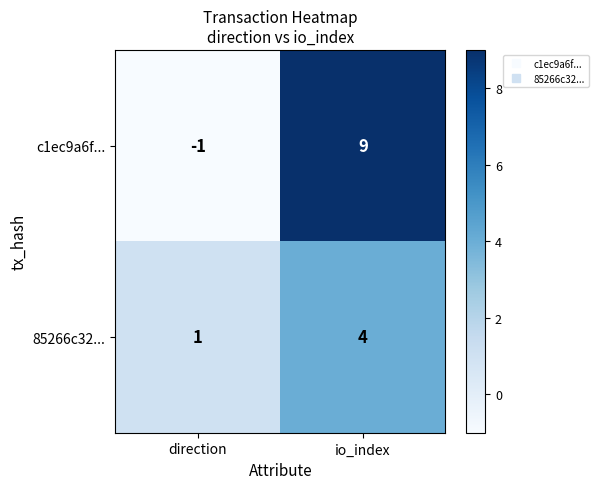

Reading right to left, what are all the values shown in this chart?

c1ec9a6f...: io_index=9	direction=-1
85266c32...: io_index=4	direction=1